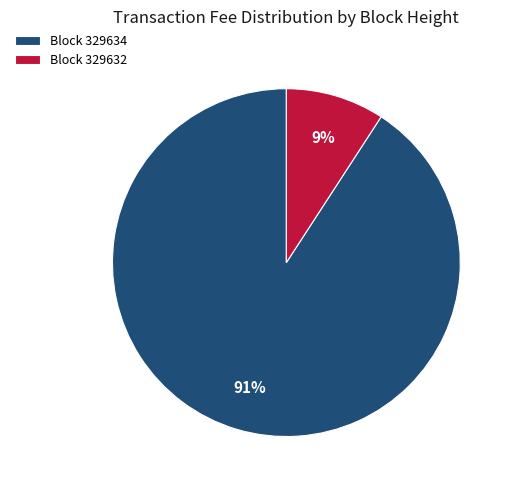

Is it true that Block 329632 is 9% of the pie?

True